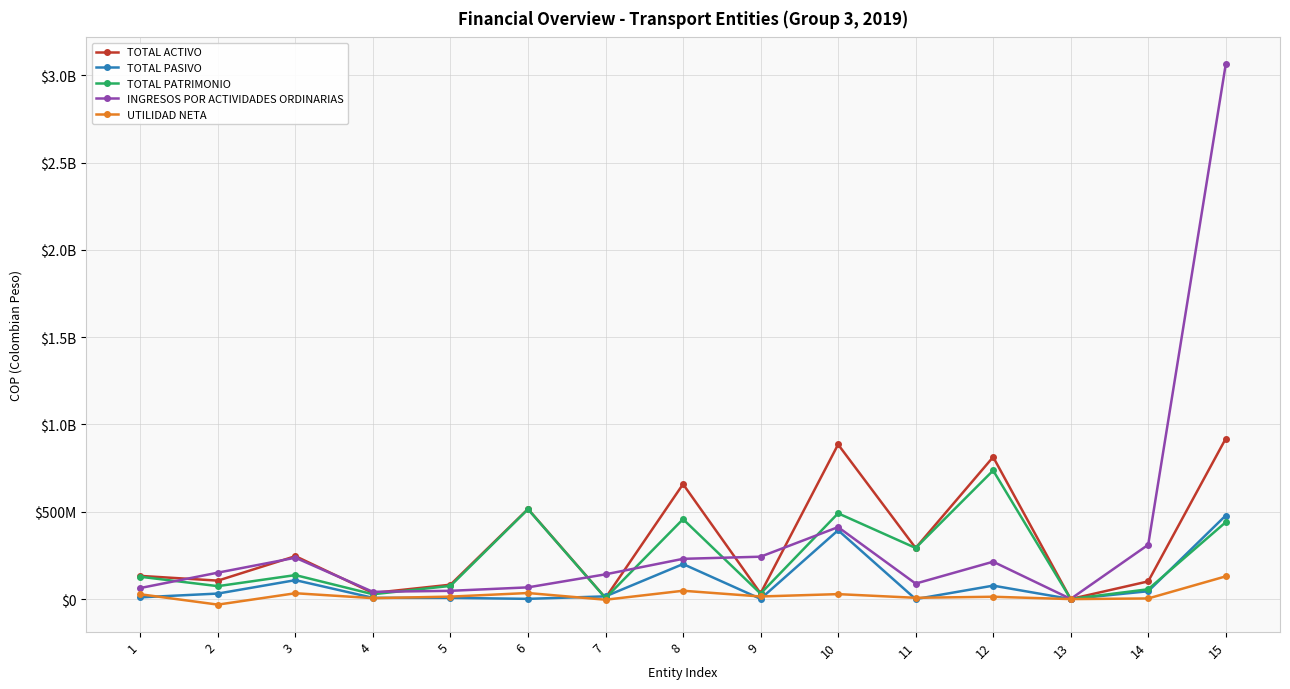

What are all the series names shown in the legend?

TOTAL ACTIVO, TOTAL PASIVO, TOTAL PATRIMONIO, INGRESOS POR ACTIVIDADES ORDINARIAS, UTILIDAD NETA